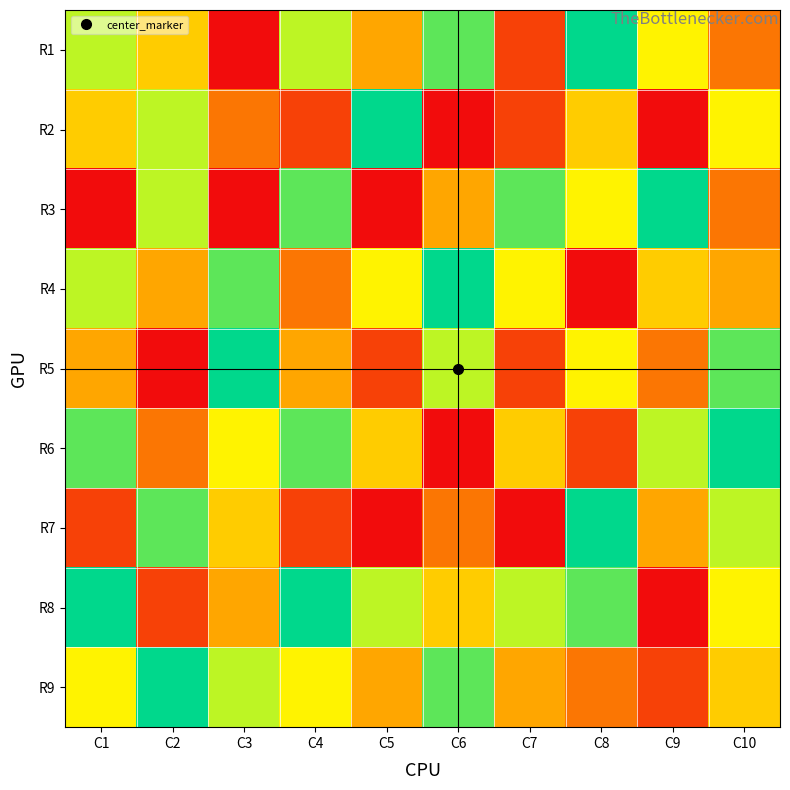

At how many categories does at least one series exceed 6?

10